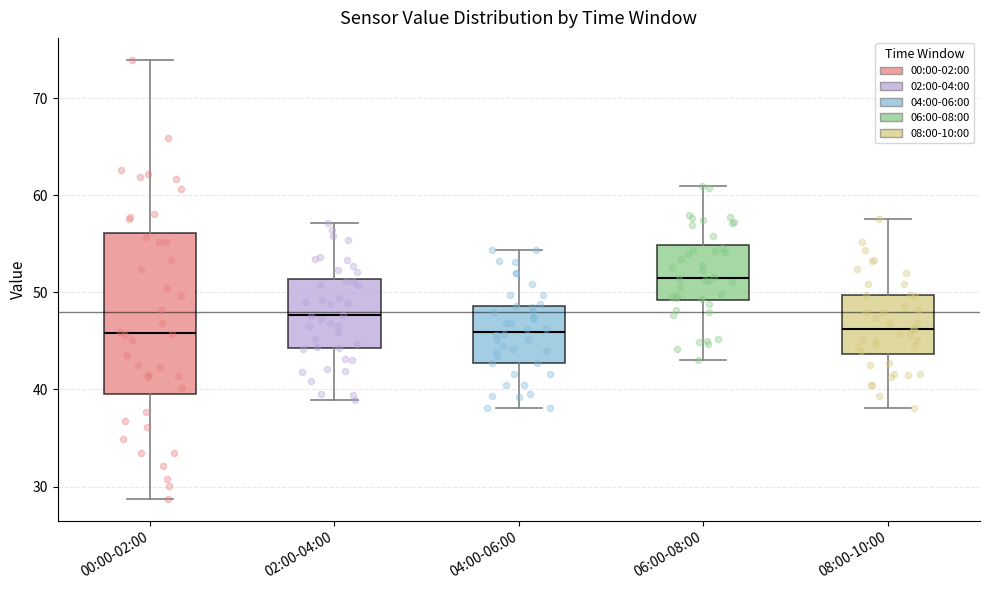

Which box's median line is the highest?

06:00-08:00